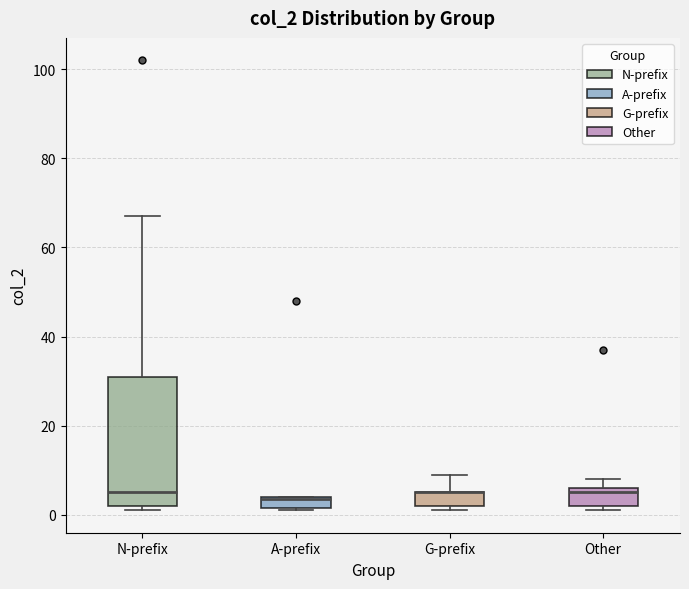

Where is the upper edge of the box for Other on the y-axis? The values are not printed on the chart, so give them approximately, as read against the axis.

6